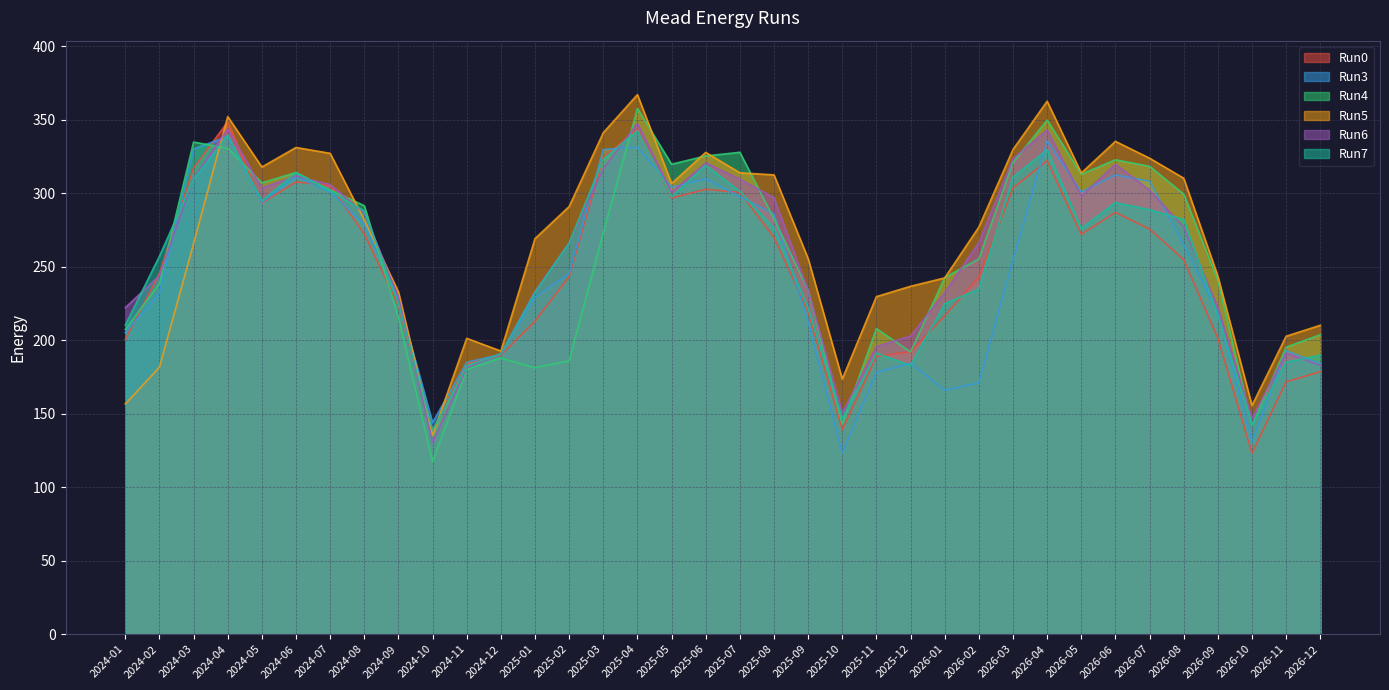

What are all the series names shown in the legend?

Run0, Run3, Run4, Run5, Run6, Run7